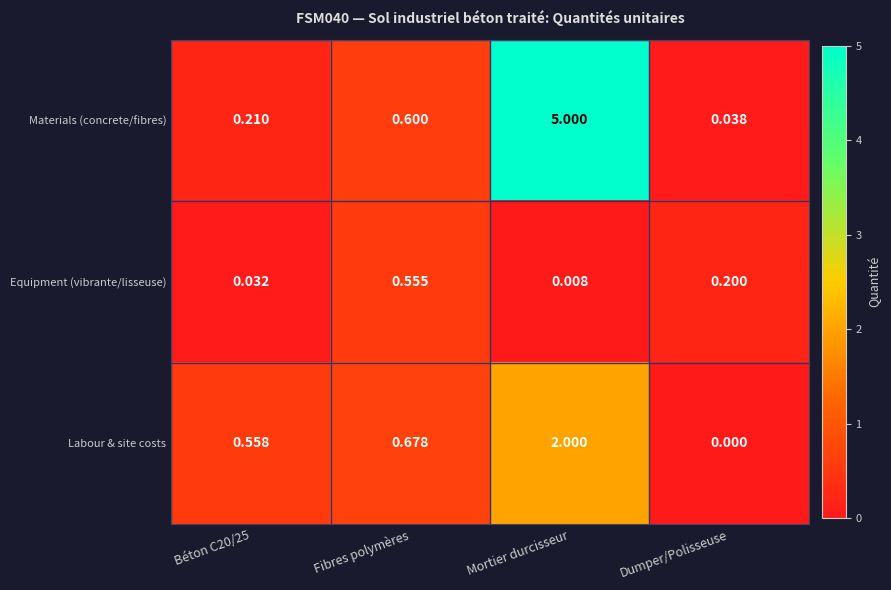

How many series are shown in this chart?

3